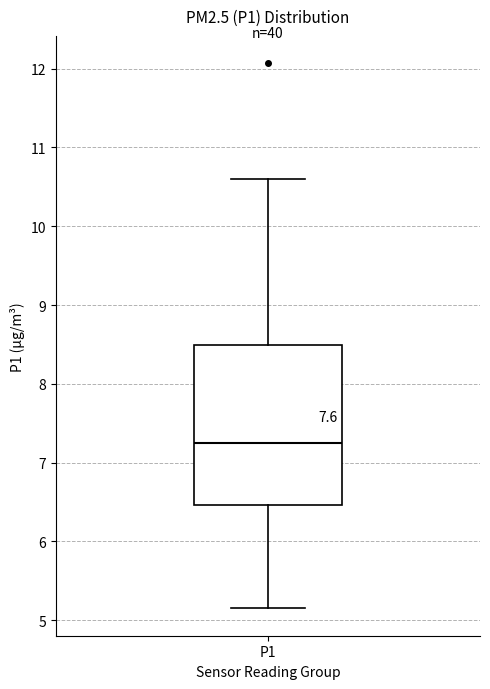

Transcribe this box plot: give where the median line is, the range the box spans, and where the two whiskers end, as read against the y-axis. The values are not printed on the chart, so give them approximately, as read against the axis.

median 7.3, box 6.5 to 8.5, whiskers 5.2 to 10.6